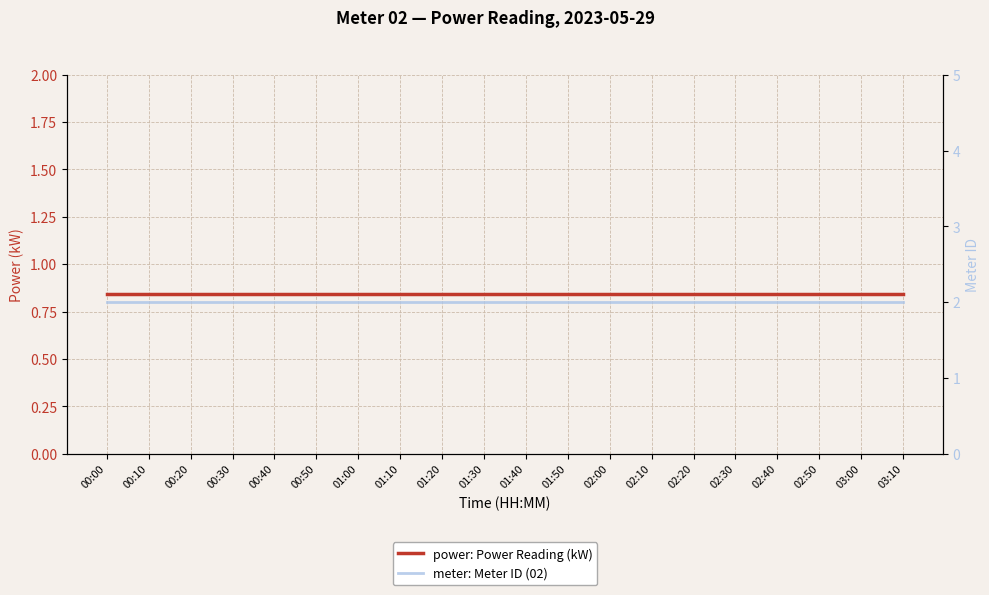

The value of meter: Meter ID (02) at 01:00 is 1.0. True or false?

False